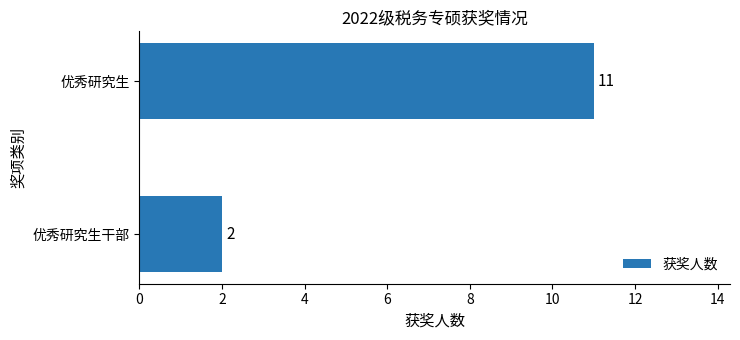

Reading top to bottom, list all the values displayed in this chart.

11	2